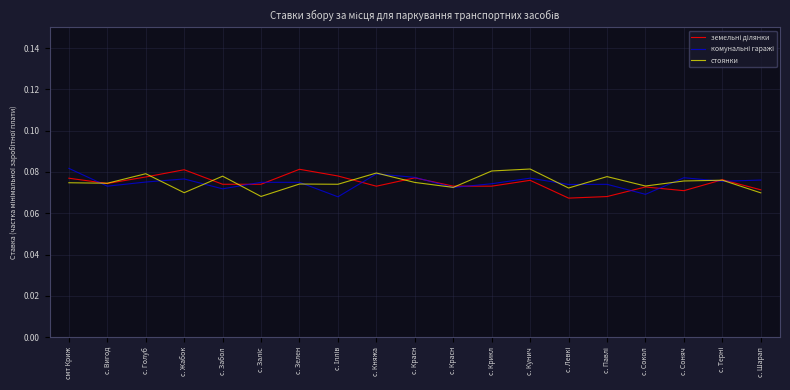

Reading left to right, what are all the values shown in this chart?

земельні ділянки: 0.1	0.1	0.1	0.1	0.1	0.1	0.1	0.1	0.1	0.1	0.1	0.1	0.1	0.1	0.1	0.1	0.1	0.1	0.1
комунальні гаражі: 0.1	0.1	0.1	0.1	0.1	0.1	0.1	0.1	0.1	0.1	0.1	0.1	0.1	0.1	0.1	0.1	0.1	0.1	0.1
стоянки: 0.1	0.1	0.1	0.1	0.1	0.1	0.1	0.1	0.1	0.1	0.1	0.1	0.1	0.1	0.1	0.1	0.1	0.1	0.1